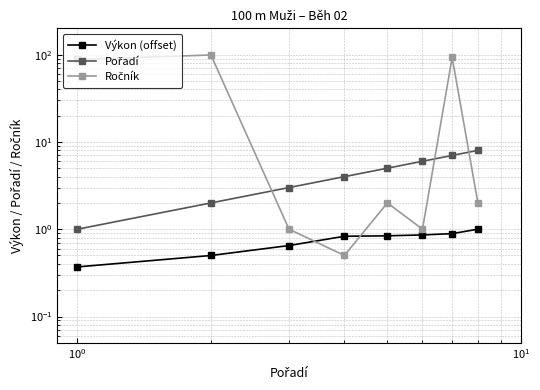

At how many categories does at least one series exceed 34?

3